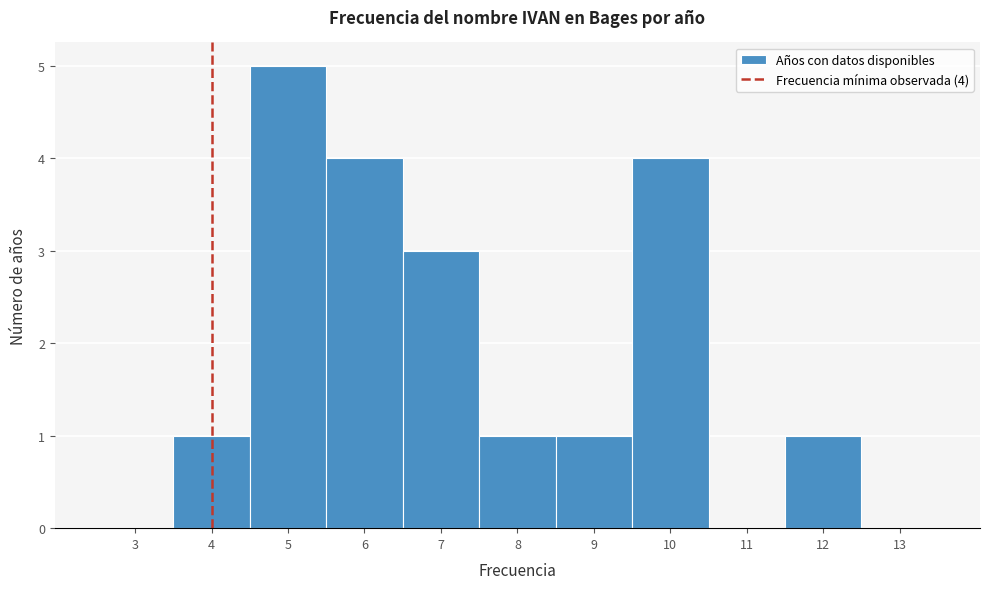

Reading left to right, extract all data points from this chart.

3=0	4=1	5=5	6=4	7=3	8=1	9=1	10=4	11=0	12=1	13=0